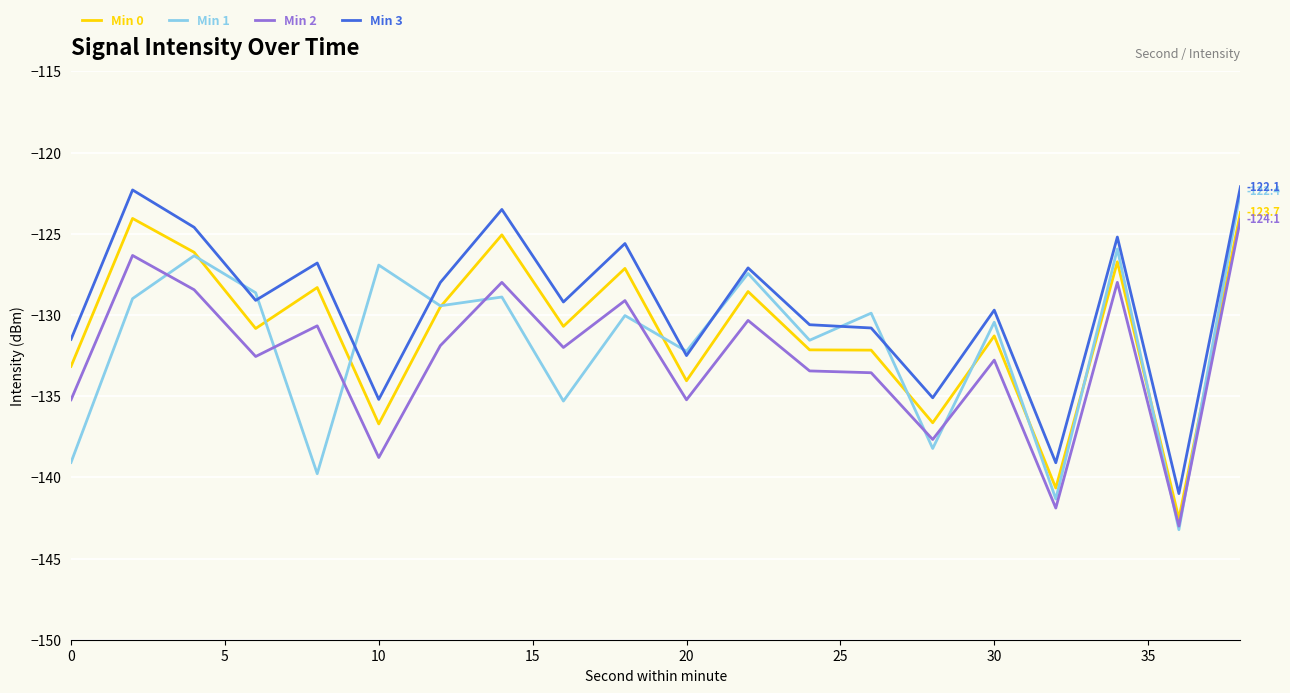

True or false: Min 2 and Min 3 intersect in this chart.

False